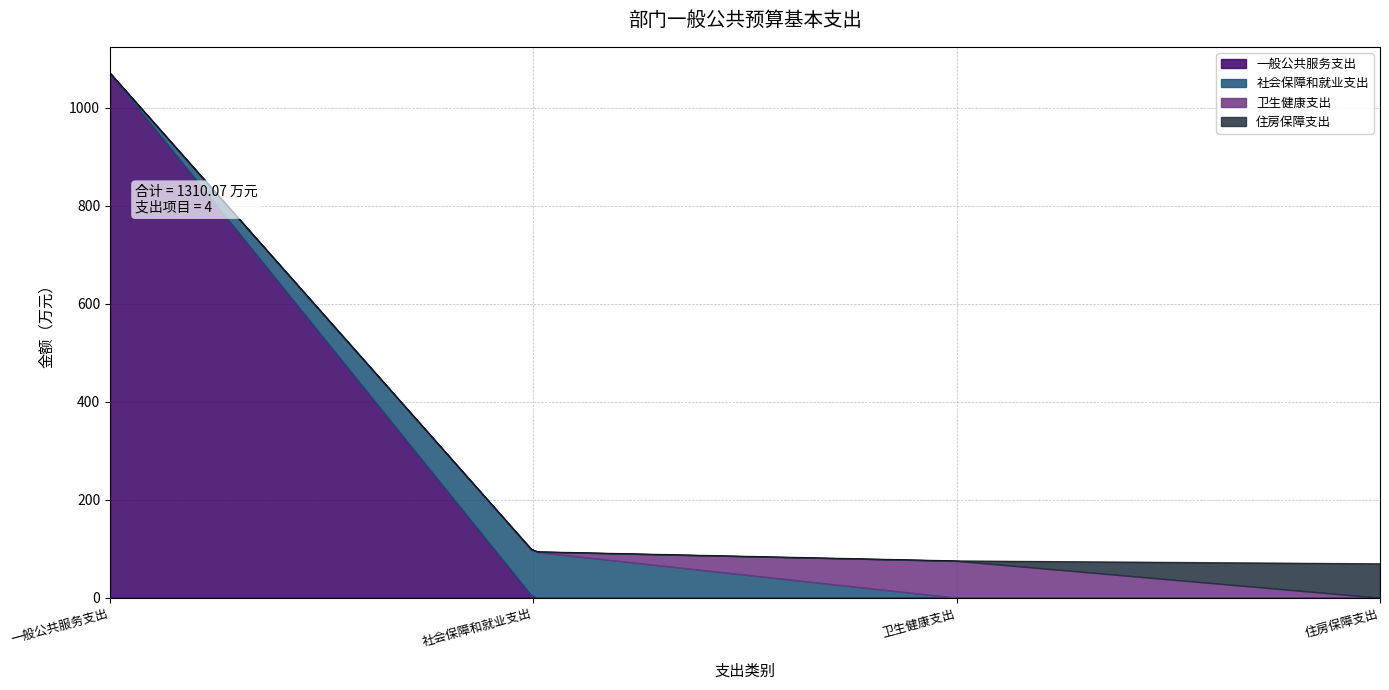

What is the value of the 住房保障支出 point at the 4th from the left?

69.4